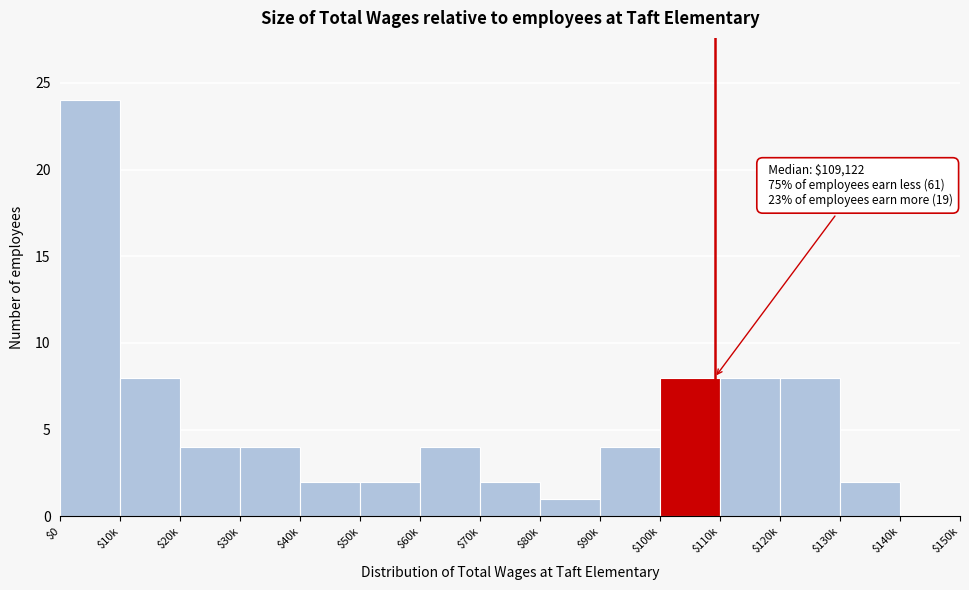

Which category has the highest value across all series?

$0